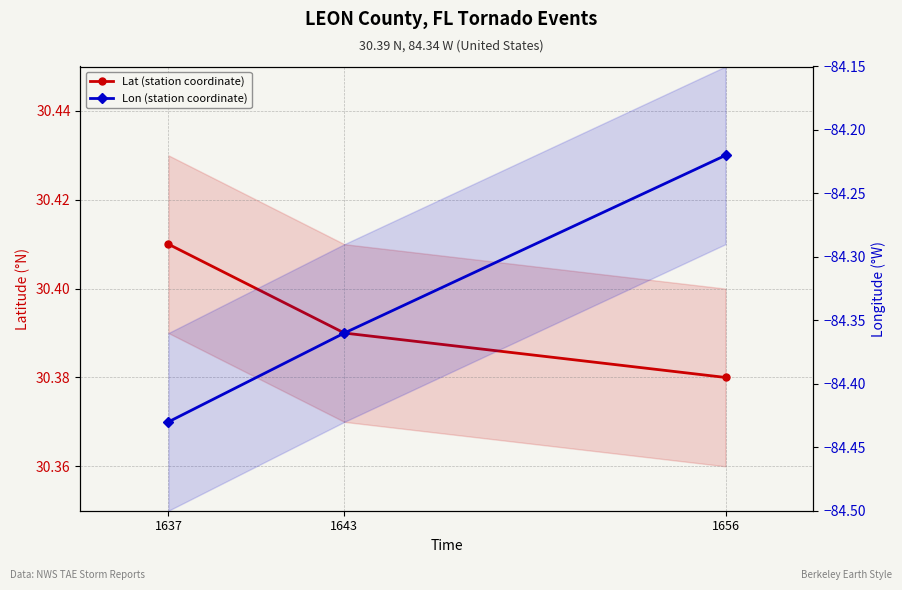

Rank the series by their average value, from highest to lowest.

Lat (station coordinate), Lon (station coordinate)